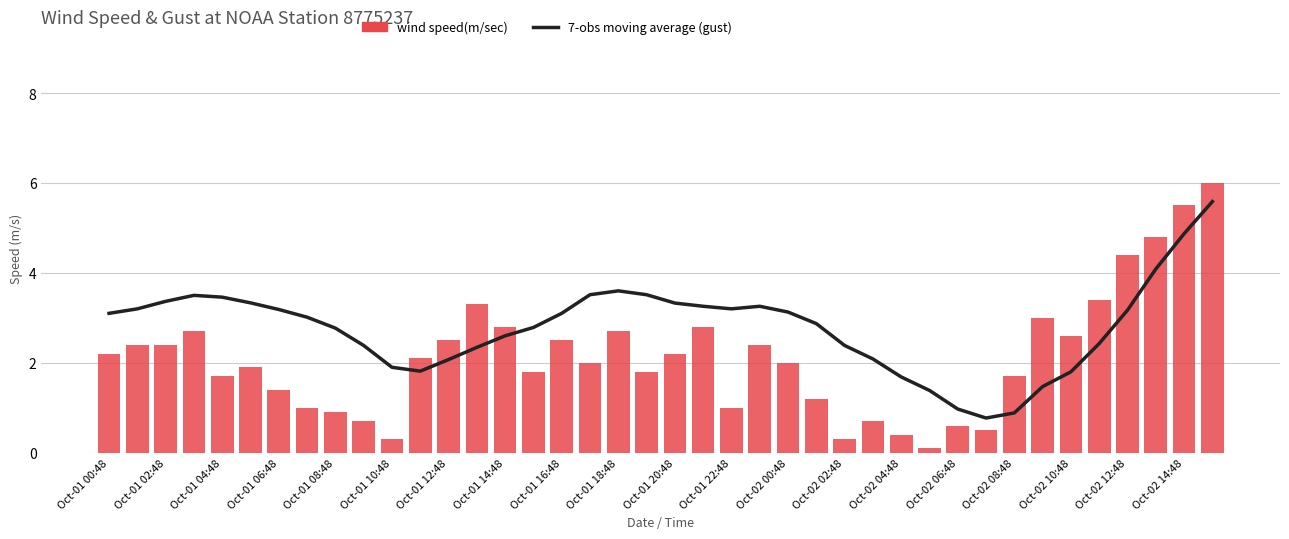

Reading right to left, what are all the values shown in this chart?

7-obs moving average (gust): 5.6	4.9	4.1	3.2	2.4	1.8	1.5	0.9	0.8	1.0	1.4	1.7	2.1	2.4	2.9	3.1	3.3	3.2	3.3	3.3	3.5	3.6	3.5	3.1	2.8	2.6	2.3	2.1	1.8	1.9	2.4	2.8	3.0	3.2	3.3	3.5	3.5	3.4	3.2	3.1
wind speed(m/sec): 6.0	5.5	4.8	4.4	3.4	2.6	3.0	1.7	0.5	0.6	0.1	0.4	0.7	0.3	1.2	2.0	2.4	1.0	2.8	2.2	1.8	2.7	2.0	2.5	1.8	2.8	3.3	2.5	2.1	0.3	0.7	0.9	1.0	1.4	1.9	1.7	2.7	2.4	2.4	2.2